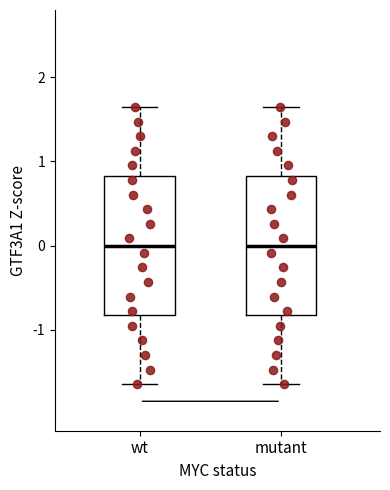

Where is the lower edge of the box for mutant on the y-axis? The values are not printed on the chart, so give them approximately, as read against the axis.

-0.8